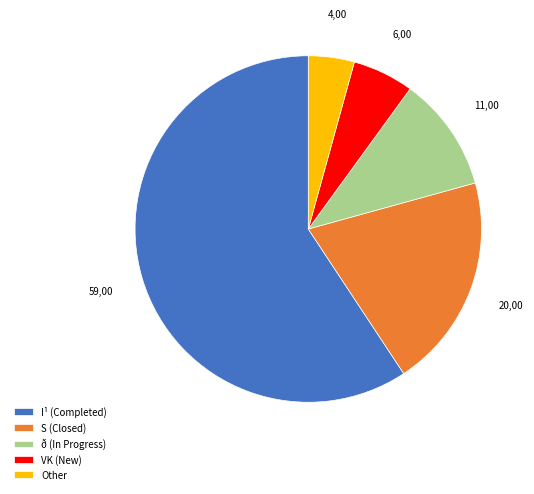

Between Other and ð (In Progress), which is larger?

ð (In Progress)